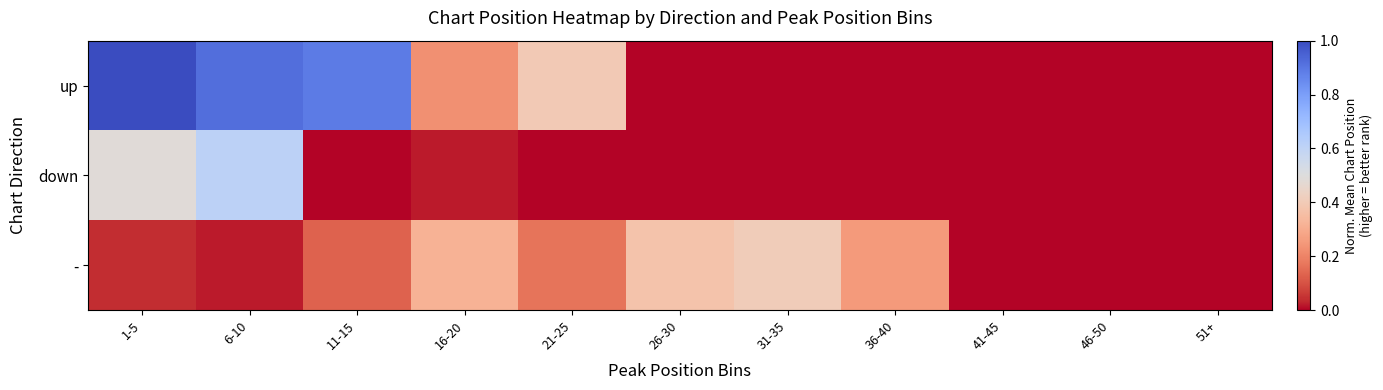

Between 26-30 and 36-40, which series saw the biggest shift?

-